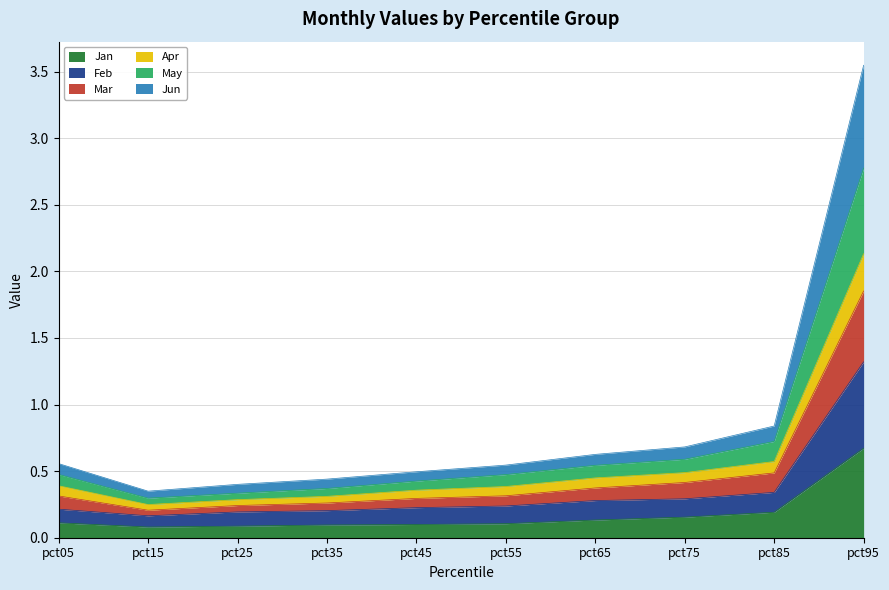

How many series are shown in this chart?

6